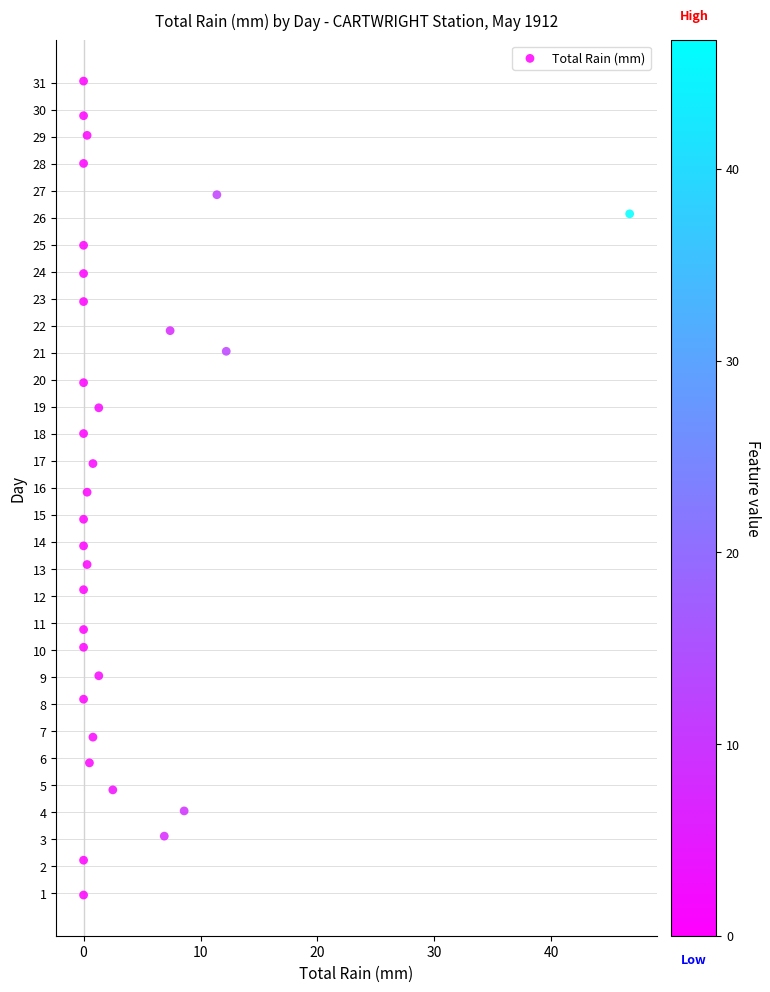

What is the range of Y values (max minus min)?

30.1